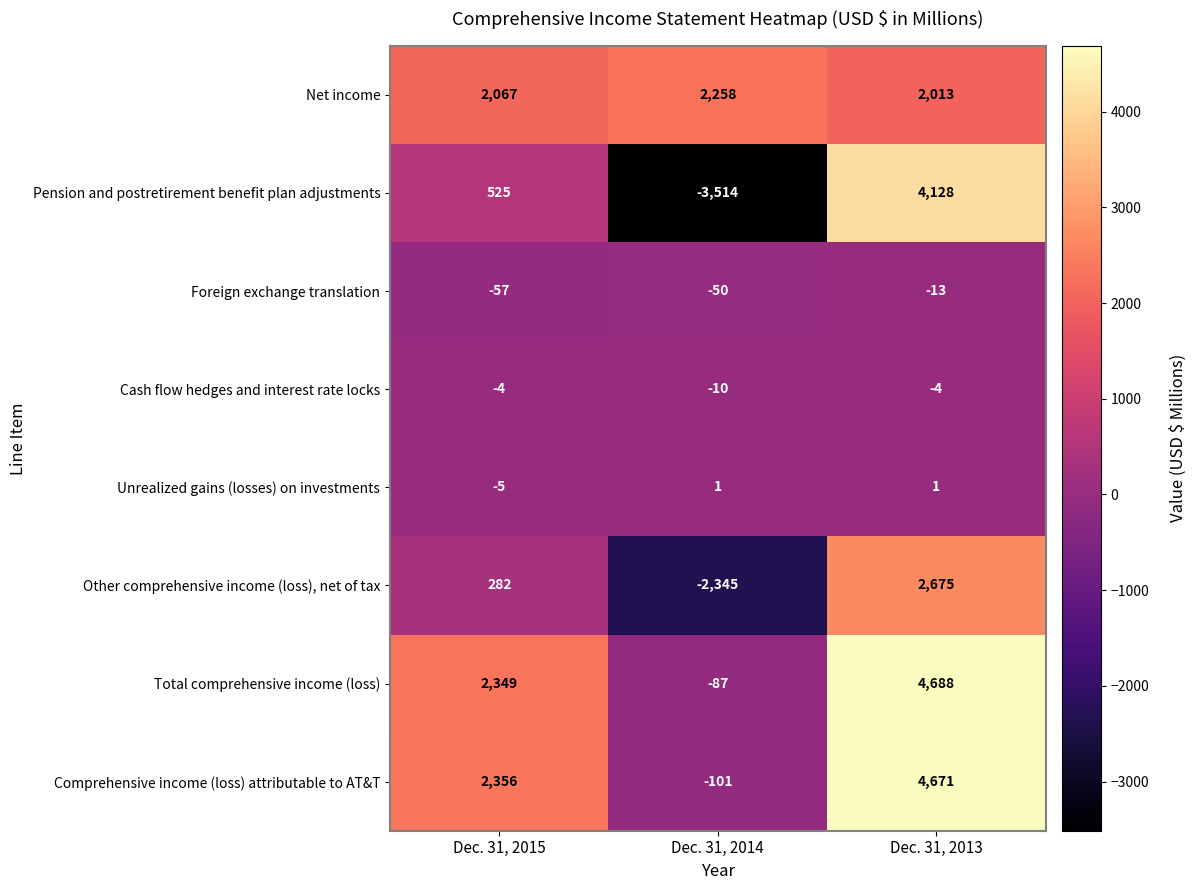

How many values in the Unrealized gains (losses) on investments series are below 1?

1